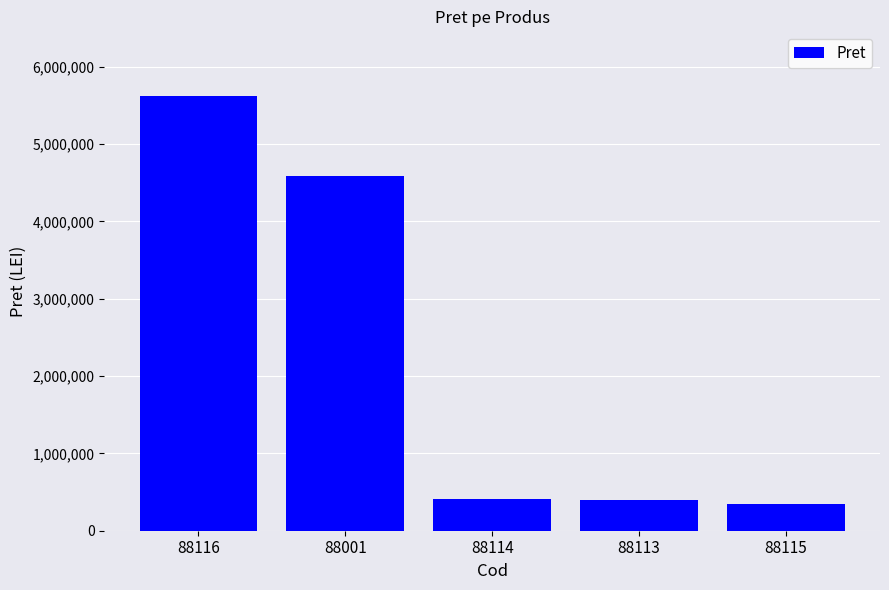

Is it true that the value at 88115 is 351400?

True